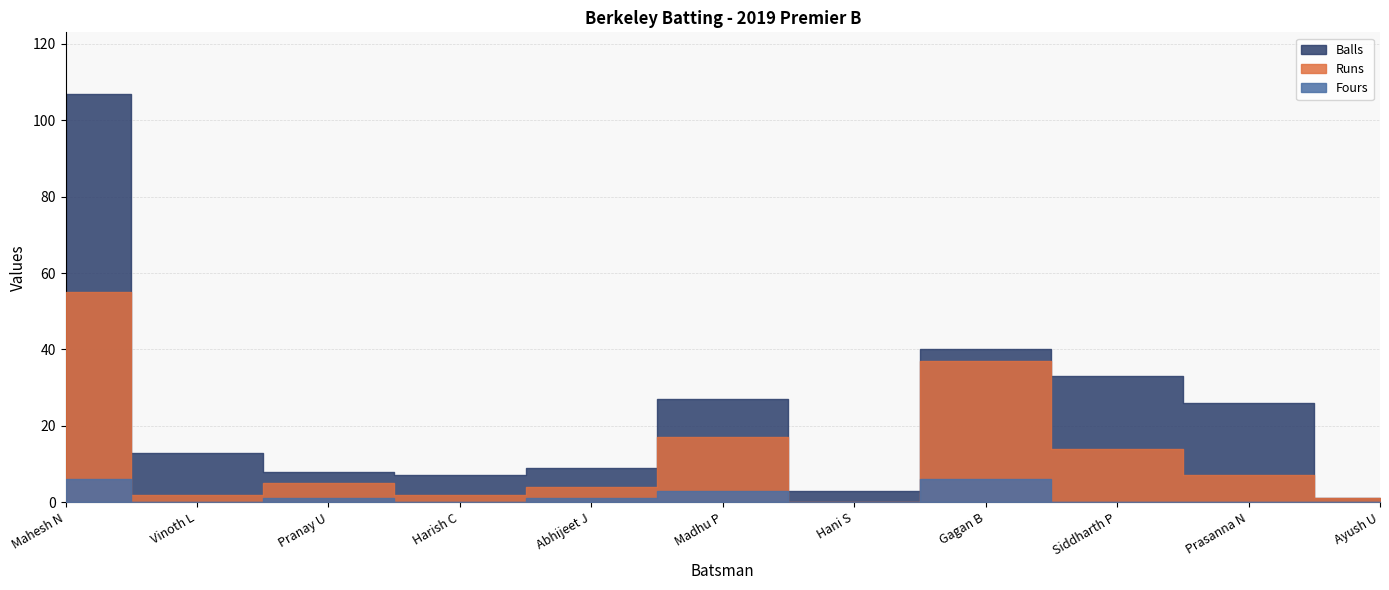

At which category does the chart reach its peak across all series?

Mahesh N